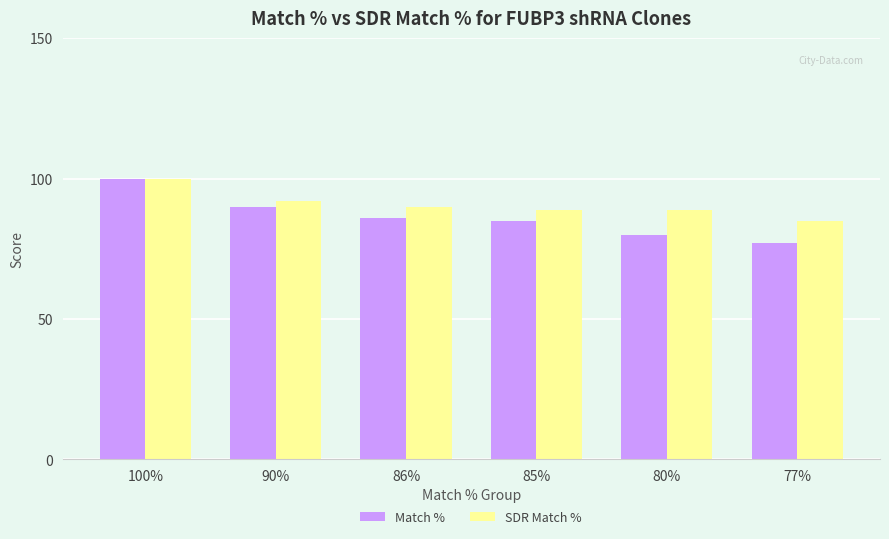

How many data points in SDR Match % are less than 90?

3